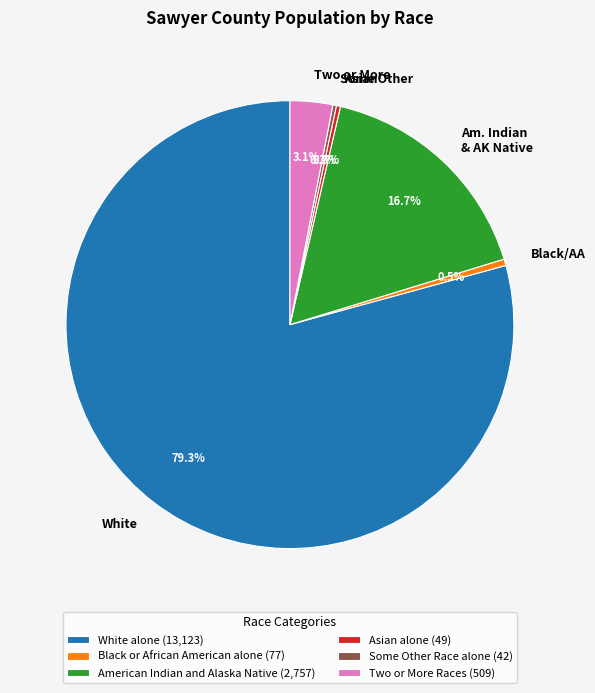

How much of the chart is everything except Asian?

99.7%